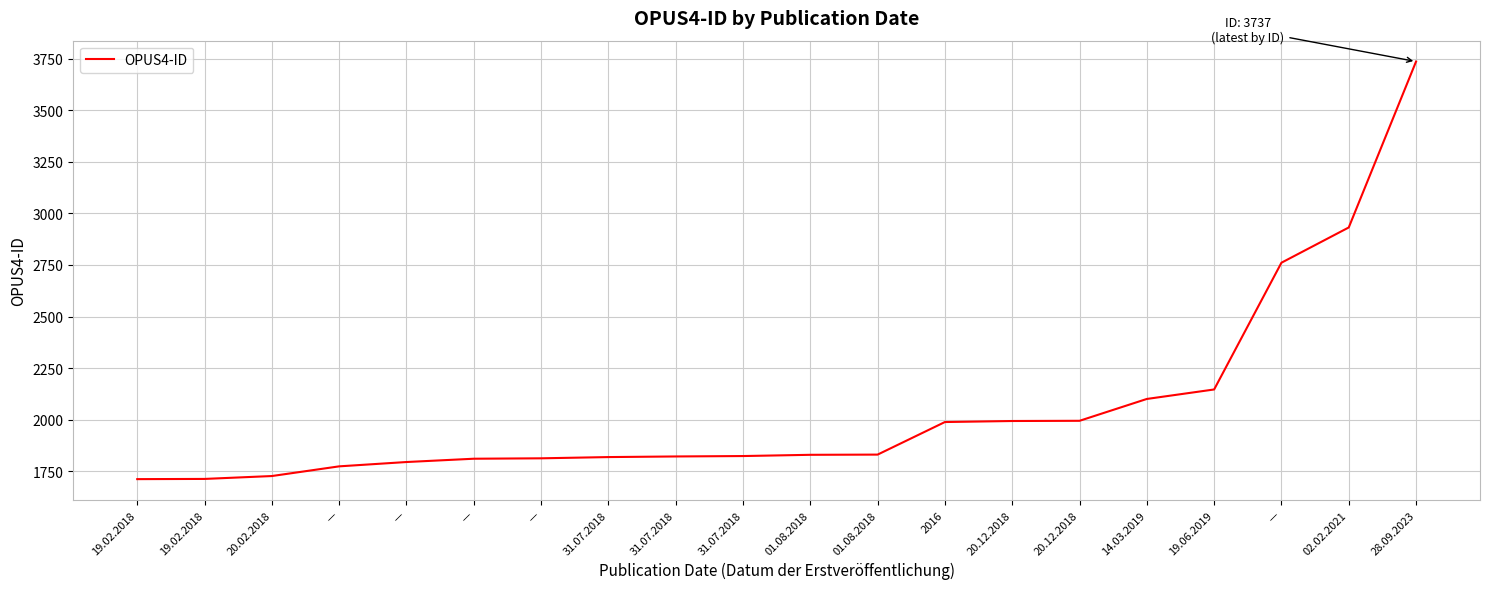

Reading right to left, list all the values displayed in this chart.

28.09.2023=3737	02.02.2021=2932	—=2761	19.06.2019=2146	14.03.2019=2100	20.12.2018=1994	20.12.2018=1993	2016=1988	01.08.2018=1830	01.08.2018=1829	31.07.2018=1823	31.07.2018=1821	31.07.2018=1818	—=1812	—=1810	—=1794	—=1773	20.02.2018=1726	19.02.2018=1712	19.02.2018=1711